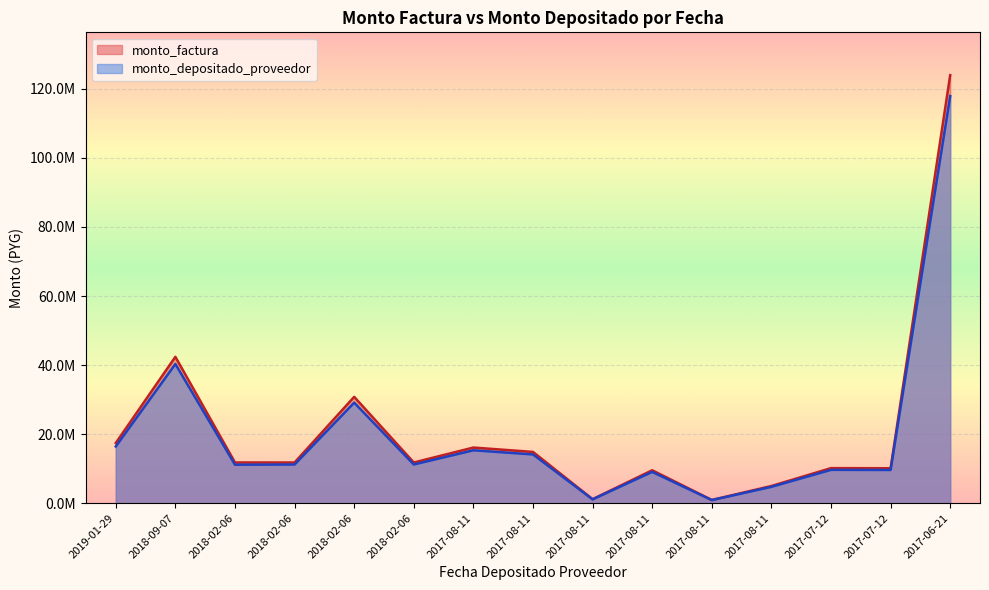

What is the highest value of the monto_factura series?

123975585